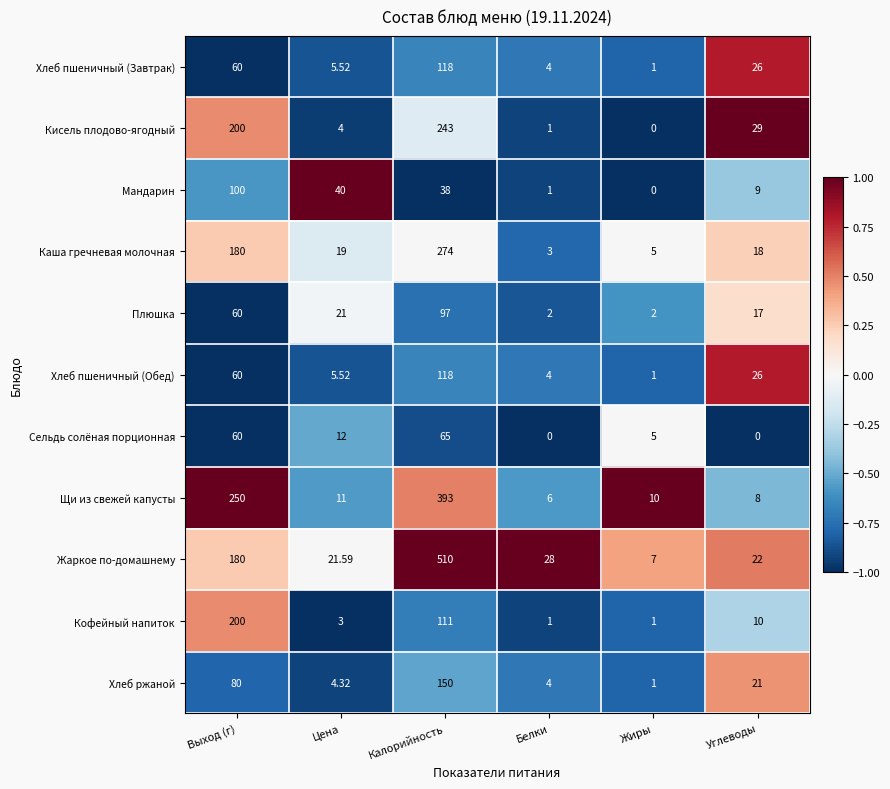

Which series has the largest total across all categories?

Жаркое по-домашнему